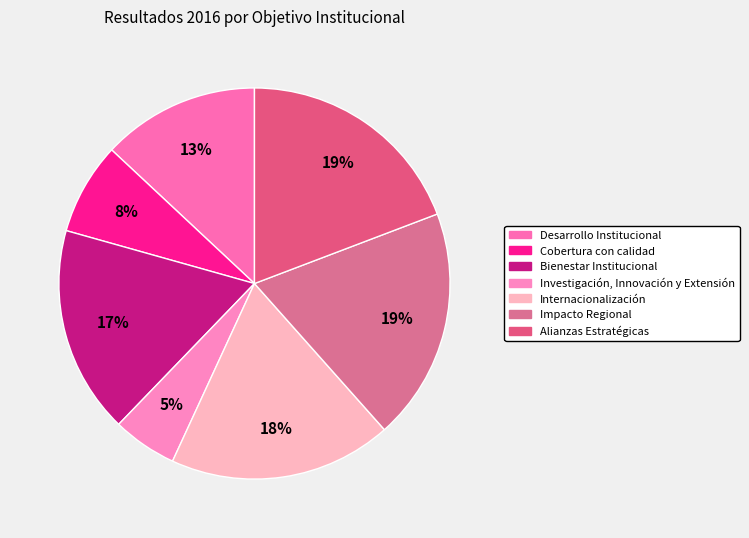

Does any single category account for the majority?

No